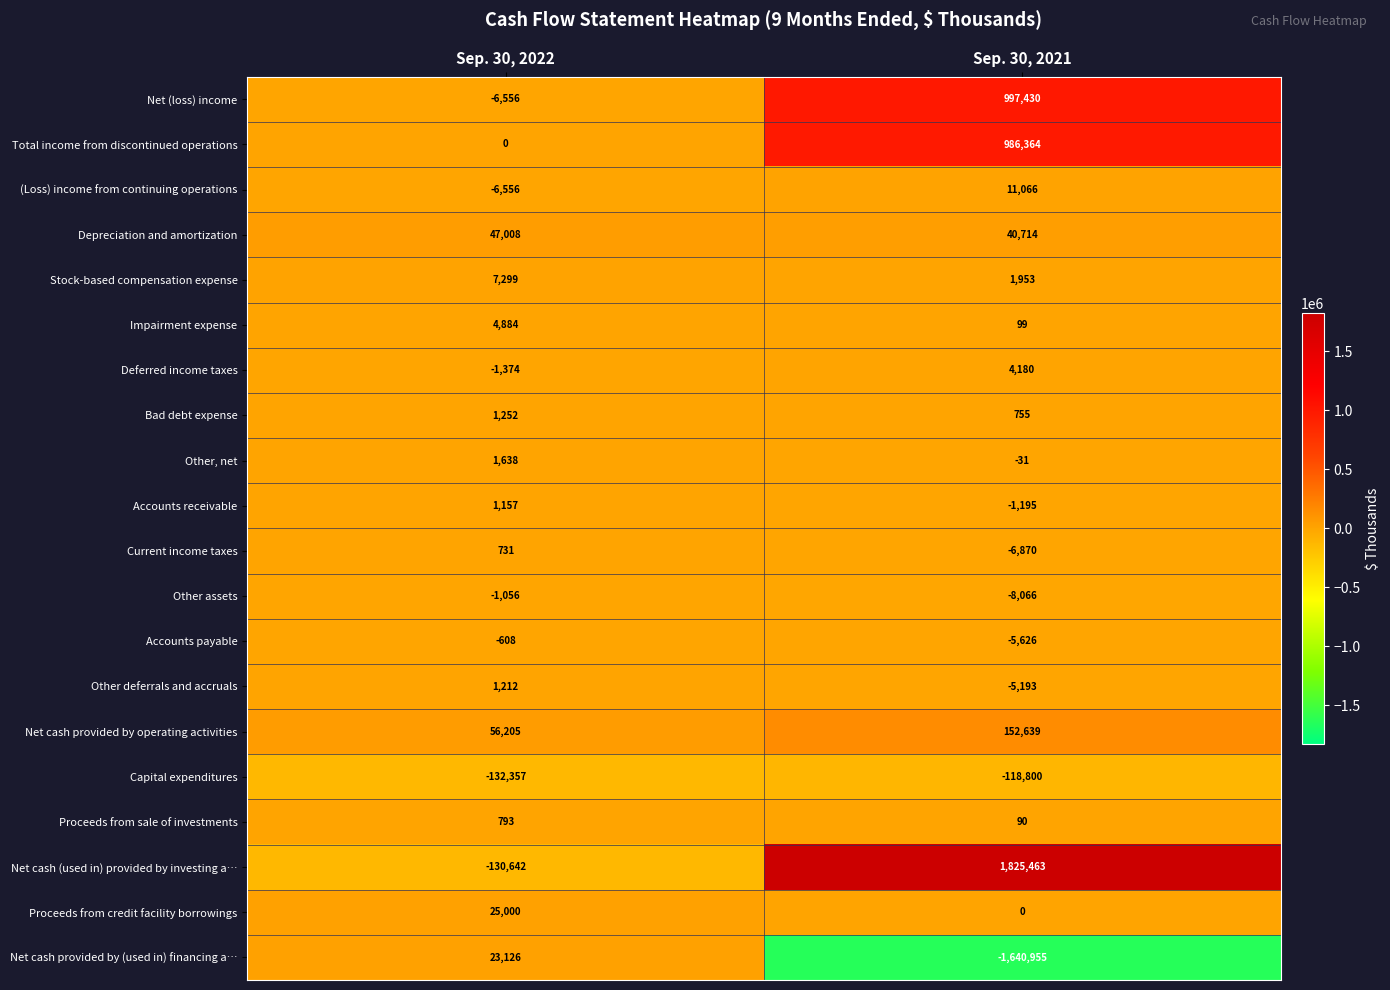

What is the spread (max minus min) of values at Sep. 30, 2022?

188562